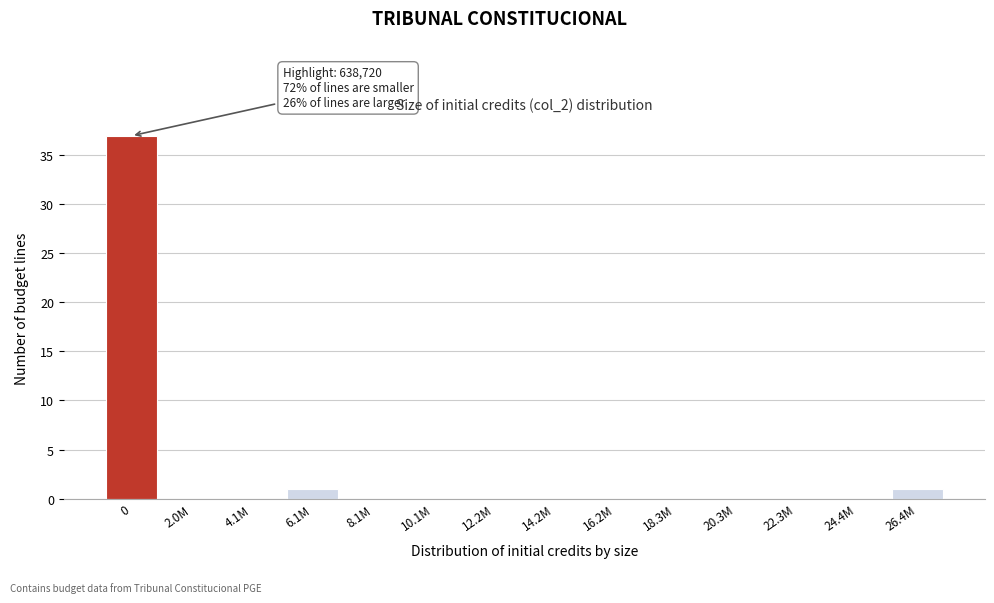

Reading left to right, extract all data points from this chart.

0=37	2.0M=0	4.1M=0	6.1M=1	8.1M=0	10.1M=0	12.2M=0	14.2M=0	16.2M=0	18.3M=0	20.3M=0	22.3M=0	24.4M=0	26.4M=1